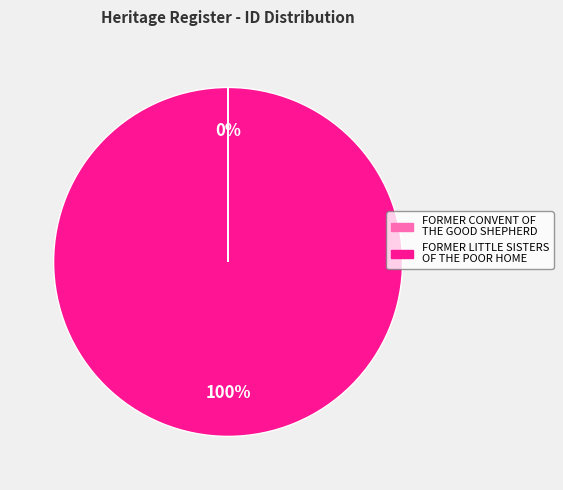

Does any single category account for the majority?

Yes